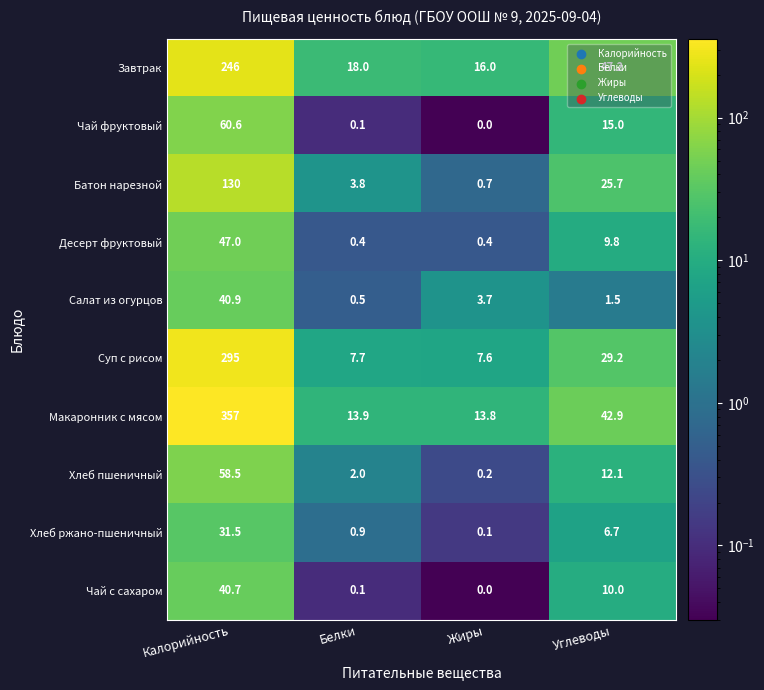

Which series has the widest spread of values?

Макаронник с мясом